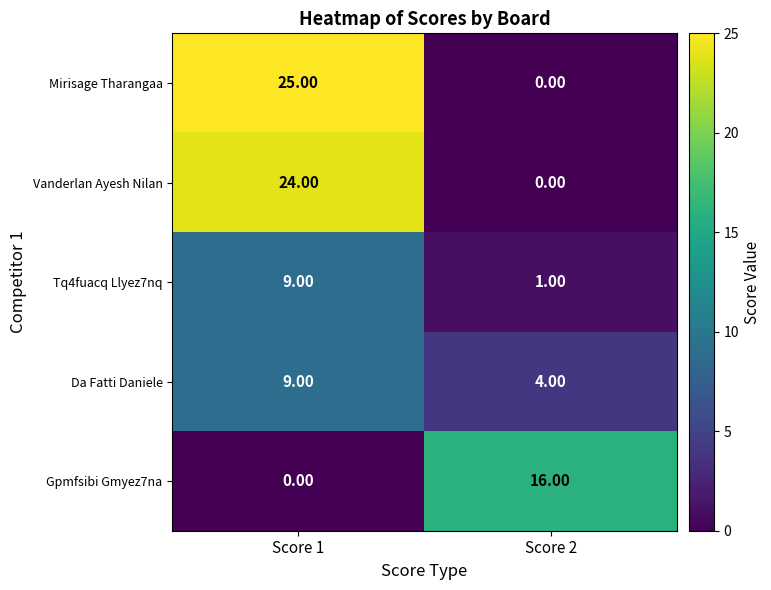

Rank the categories by Gpmfsibi Gmyez7na value from lowest to highest.

Score 1, Score 2